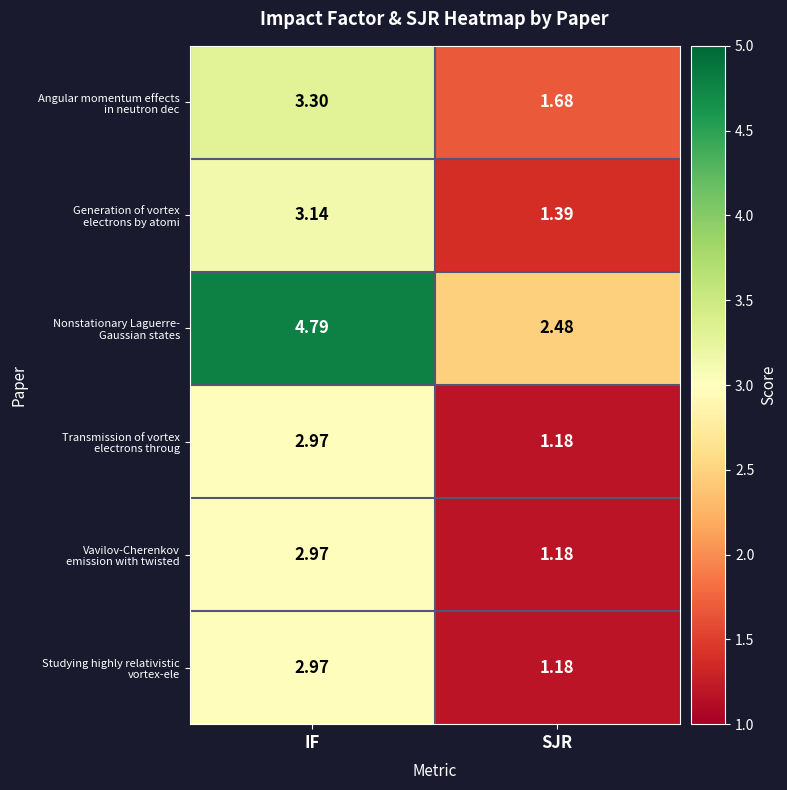

Which label corresponds to the smallest value in the chart?

SJR